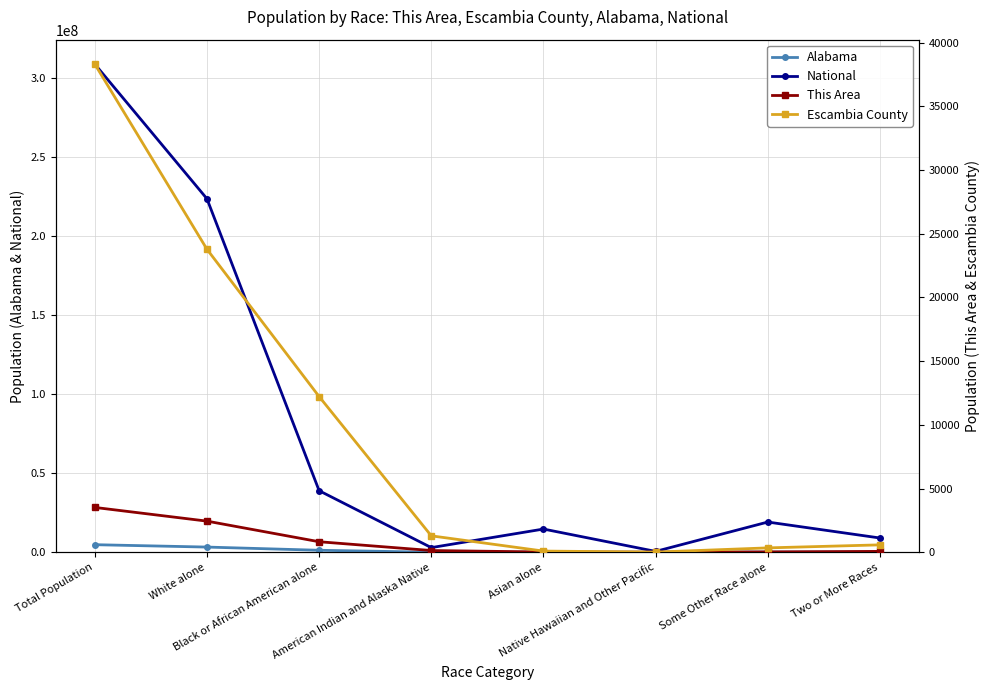

What is the lowest value of the This Area series?

2